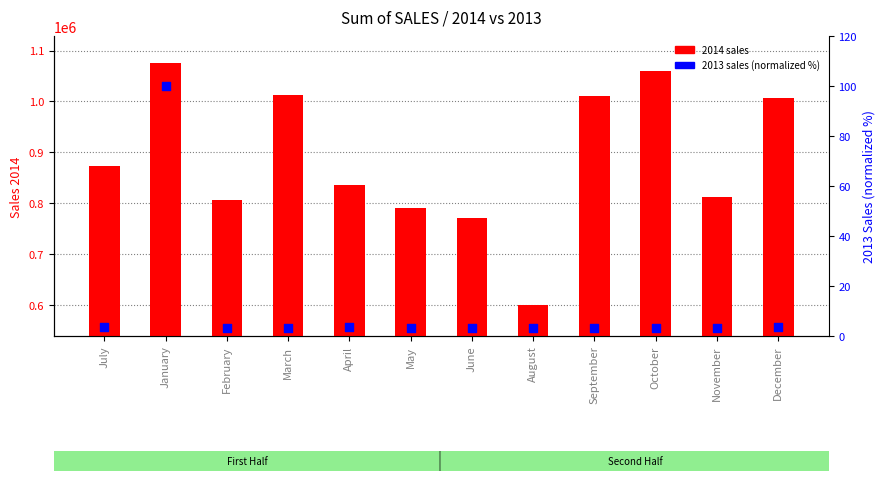

Which series has the largest Y range (max minus min)?

2014 sales